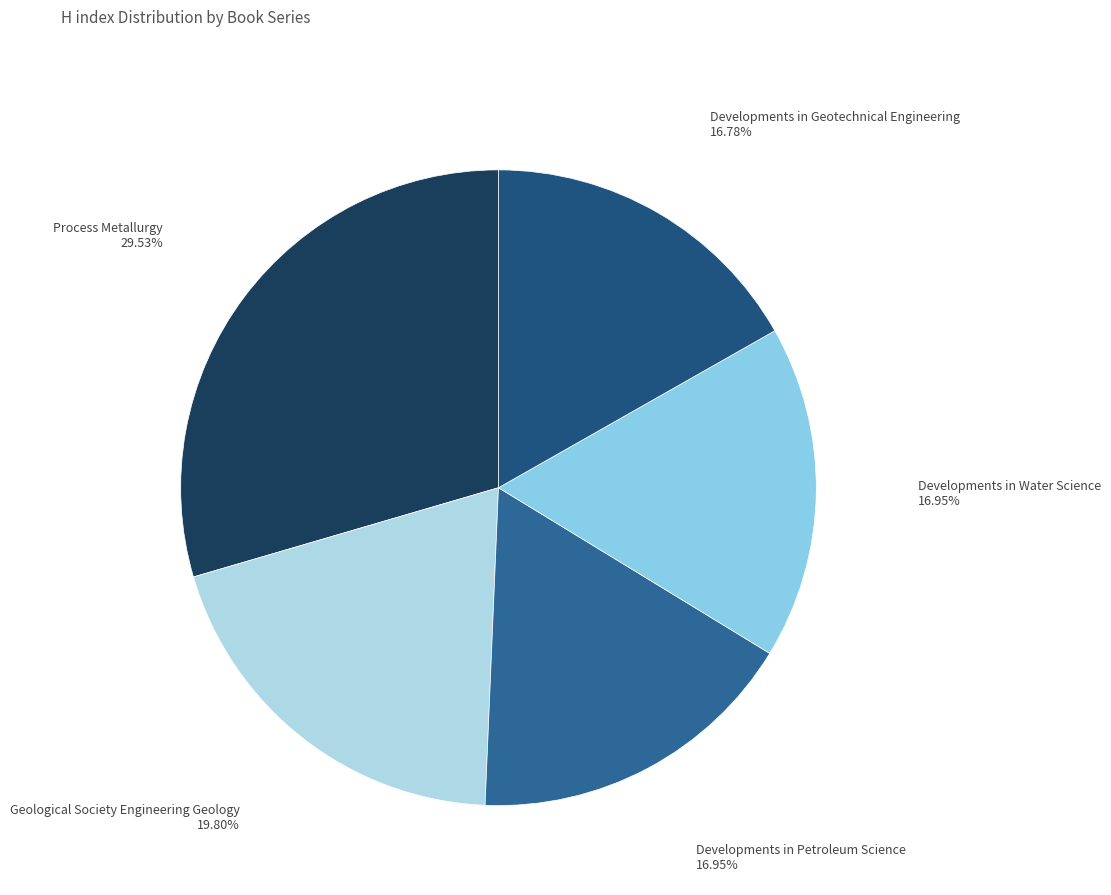

Between Developments in Geotechnical Engineering and Geological Society Engineering Geology, which is larger?

Geological Society Engineering Geology